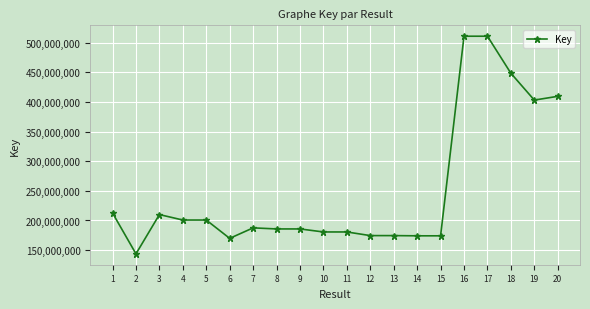

What is the difference between the second highest and second lowest values?

340749772